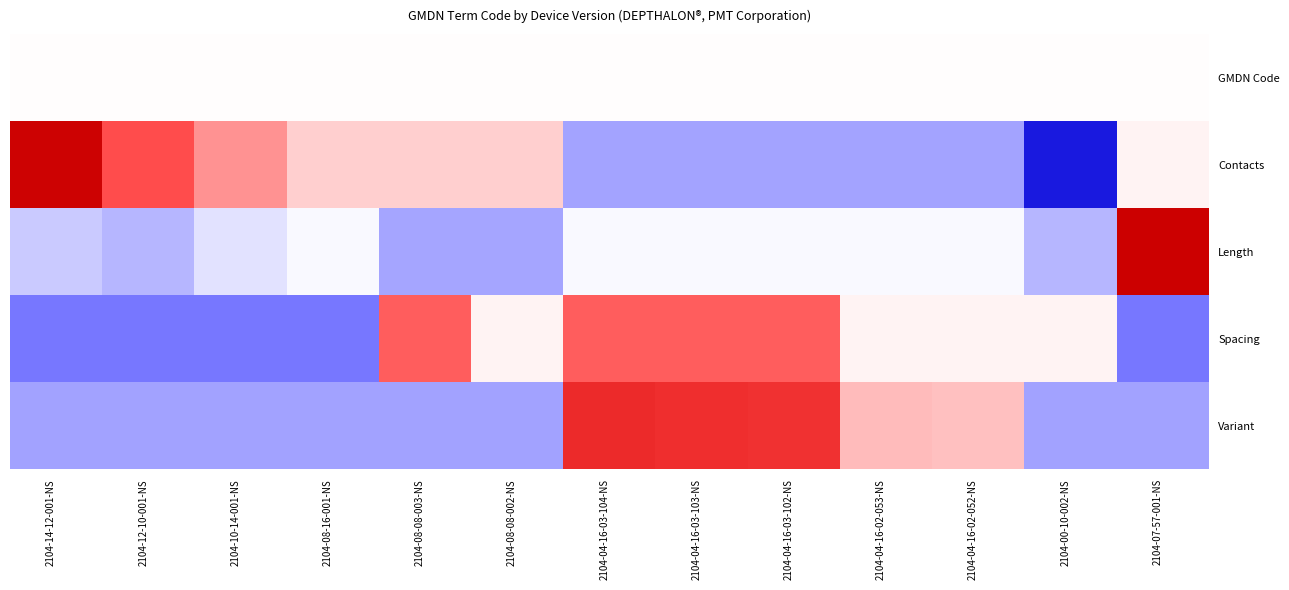

Between 2104-10-14-001-NS and 2104-07-57-001-NS, which series saw the biggest shift?

Length